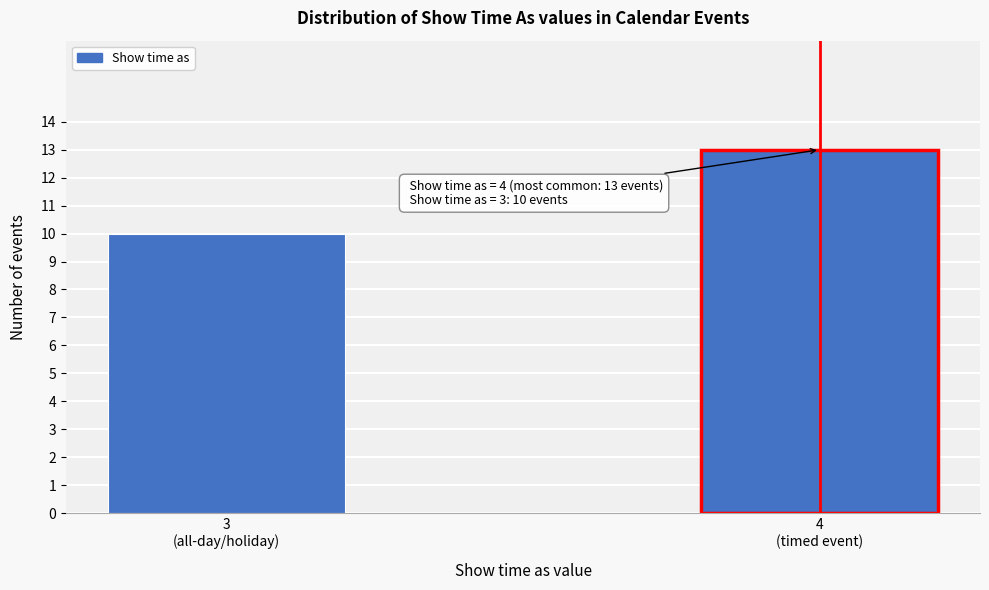

Reading left to right, what are all the values shown in this chart?

10	13